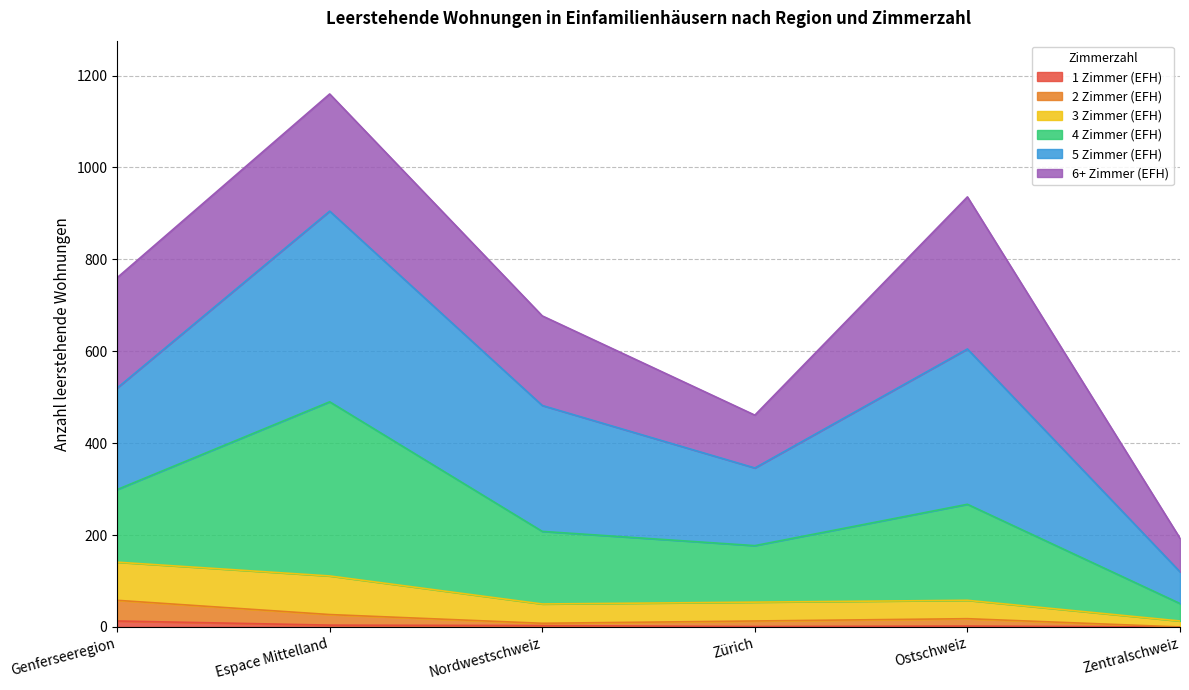

What is the value of the 1 Zimmer (EFH) point at the 4th from the left?

1